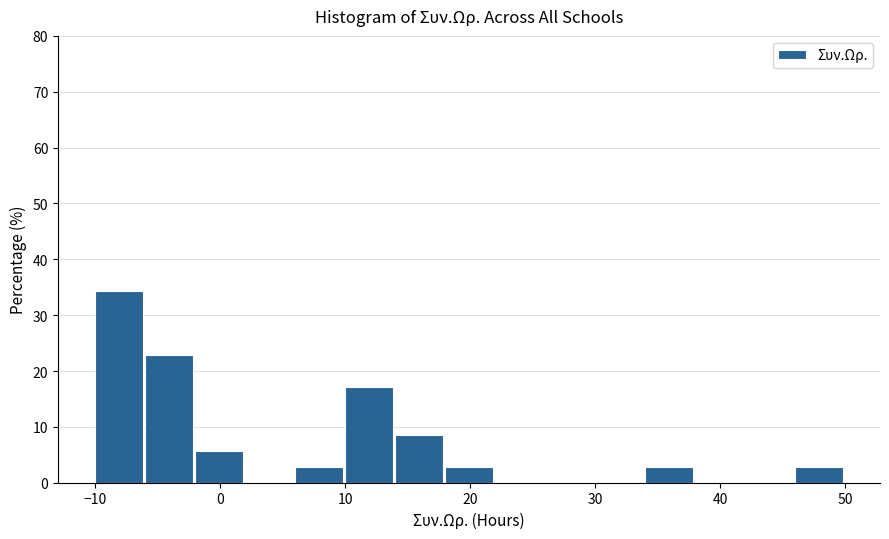

Which range on the x-axis has the tallest bar?

-10 to -6